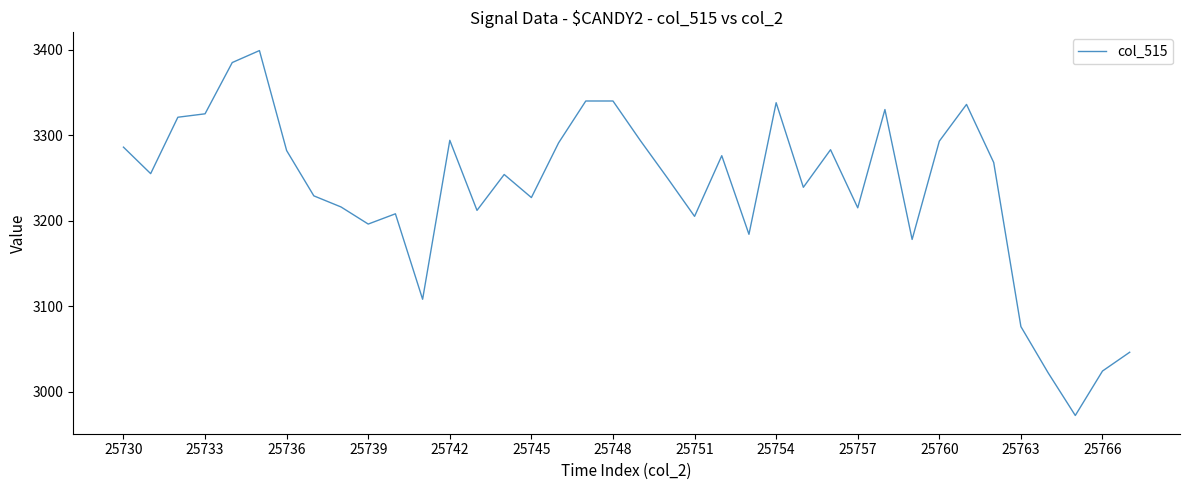

What is the smallest value displayed?

2972